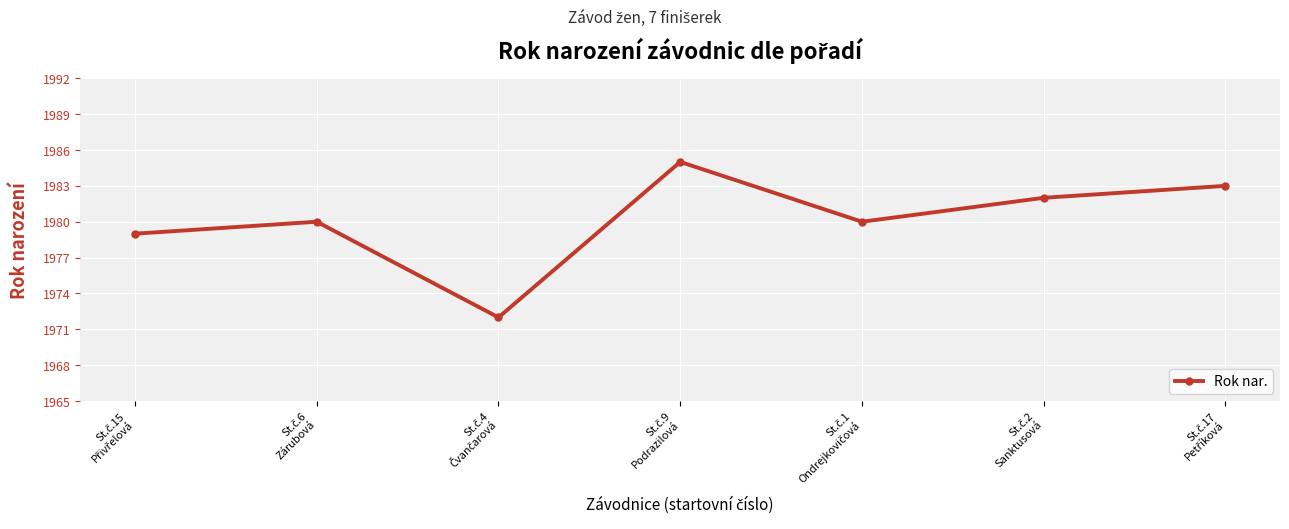

True or false: the data has more than 1 interior local peaks.

True